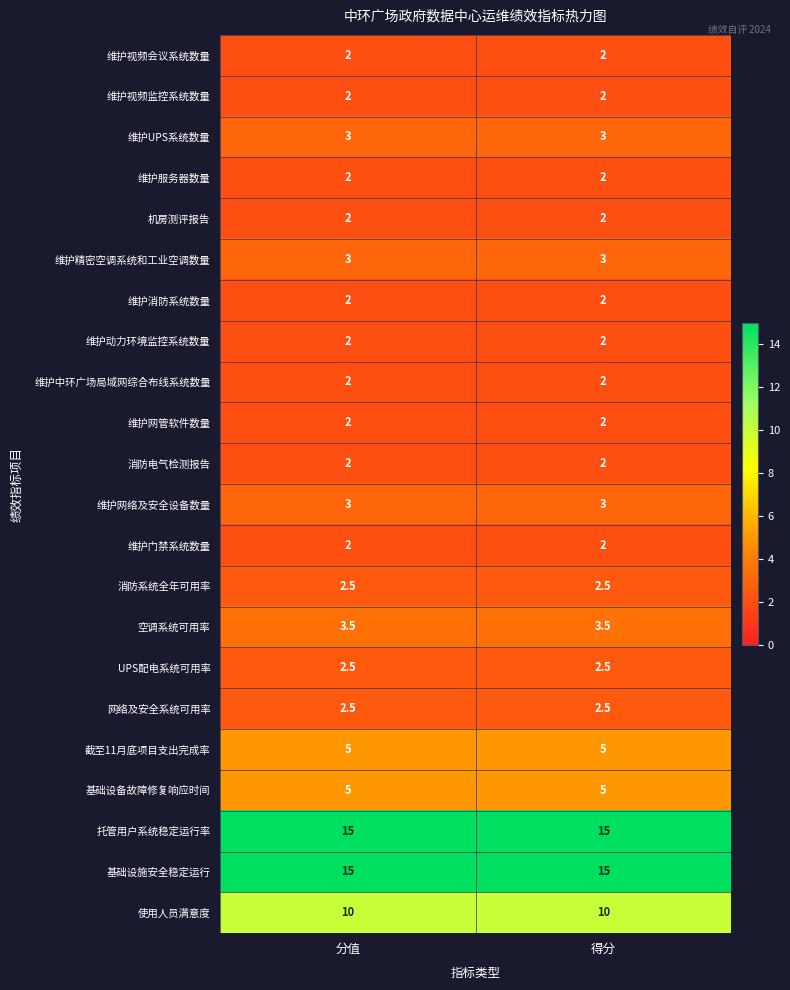

What is the difference between the highest and lowest values at 分值?

13.0